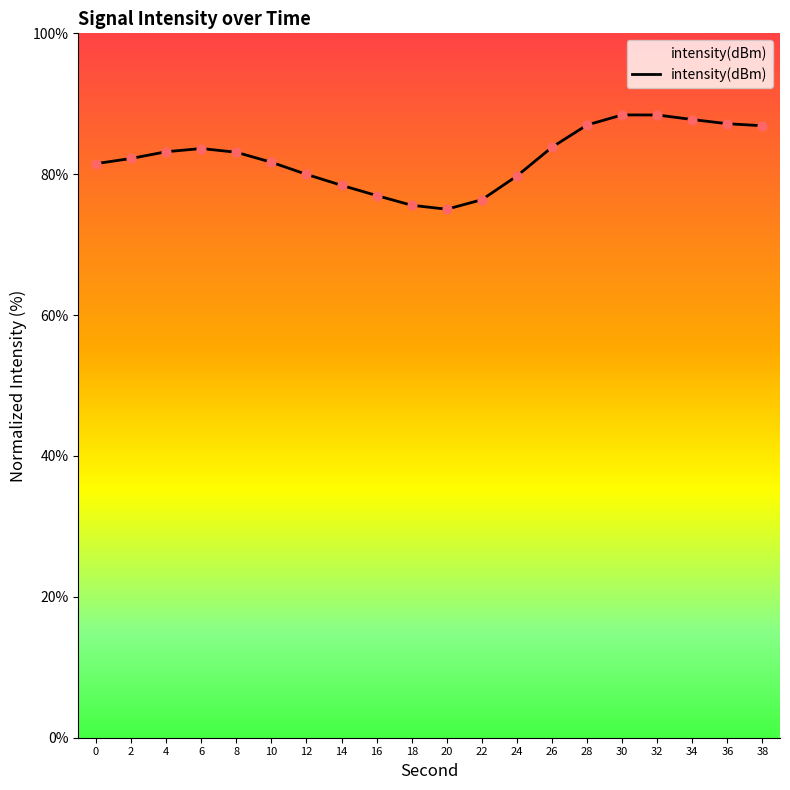

What is the change in value from 22 to 34?

+11.4